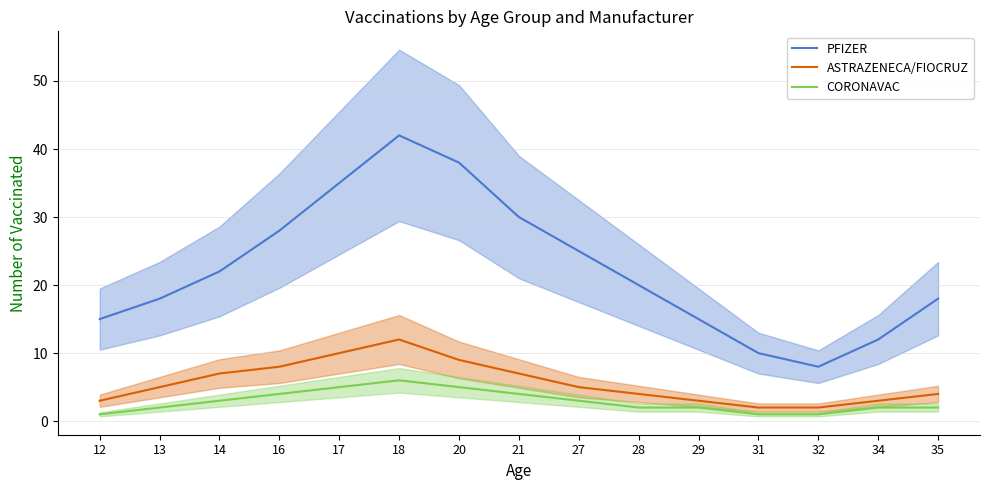

What is the highest value of the CORONAVAC series?

6